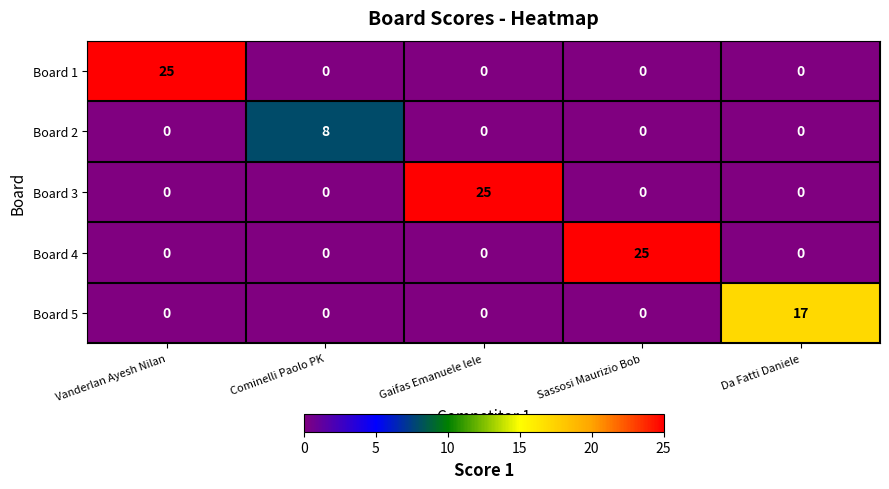

Reading right to left, list all the values displayed in this chart.

Board 1: 0	0	0	0	25
Board 2: 0	0	0	8	0
Board 3: 0	0	25	0	0
Board 4: 0	25	0	0	0
Board 5: 17	0	0	0	0